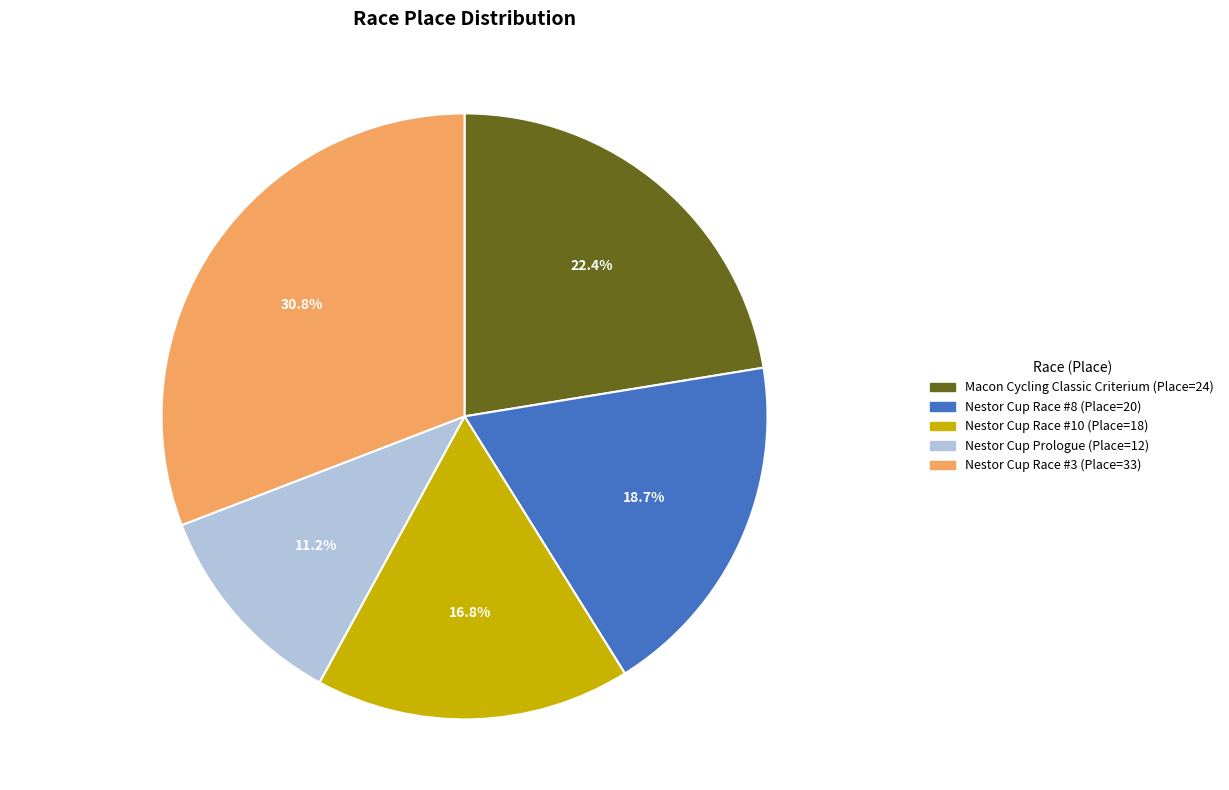

What is the ratio of the value at Macon Cycling Classic Criterium to the value at Nestor Cup Race #10?

1.3